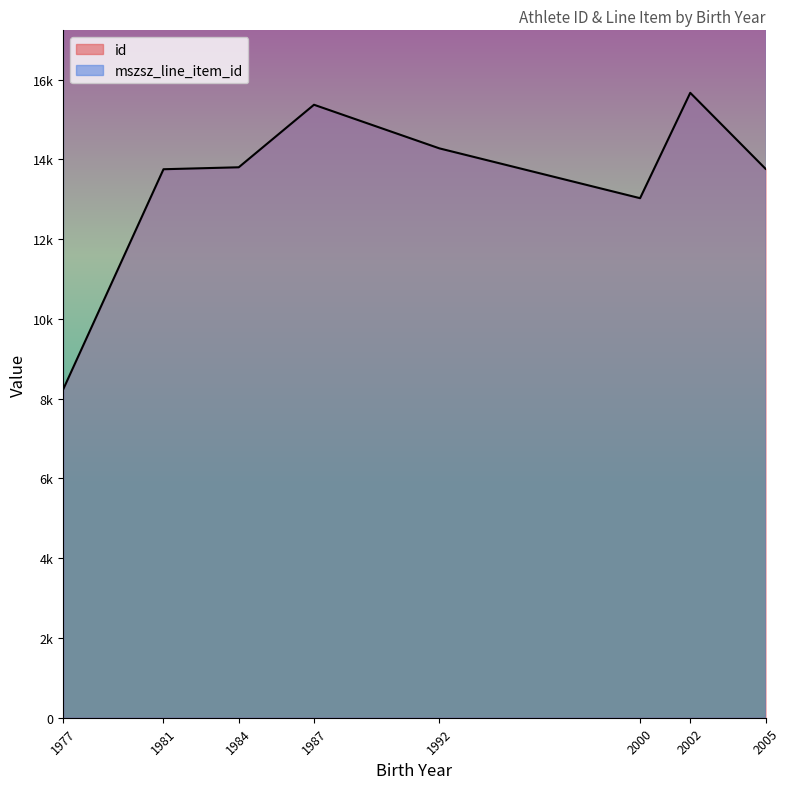

What is the value of the mszsz_line_item_id point at the 4th from the left?

218404